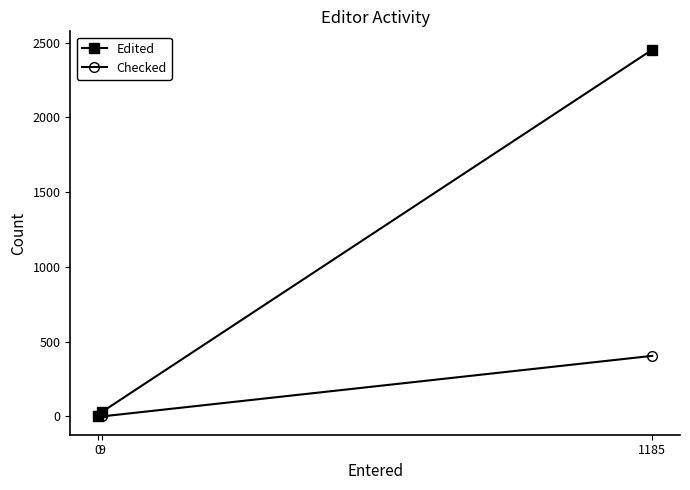

How many lines are shown in the chart?

2